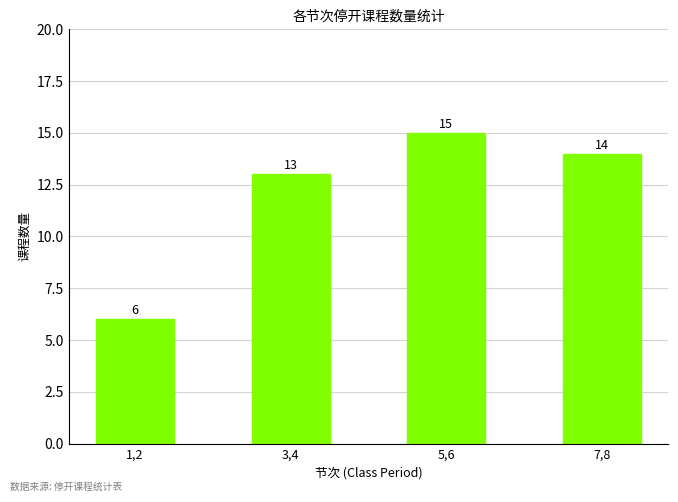

What position from the right is 7,8?

1